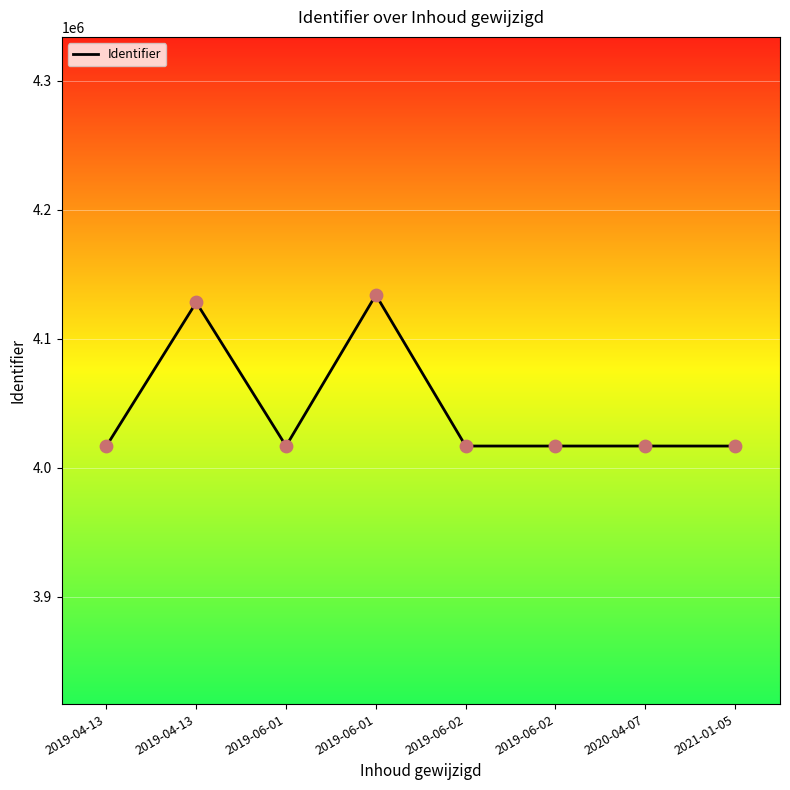

Which has a higher value, 2019-06-02 or 2019-06-02?

2019-06-02